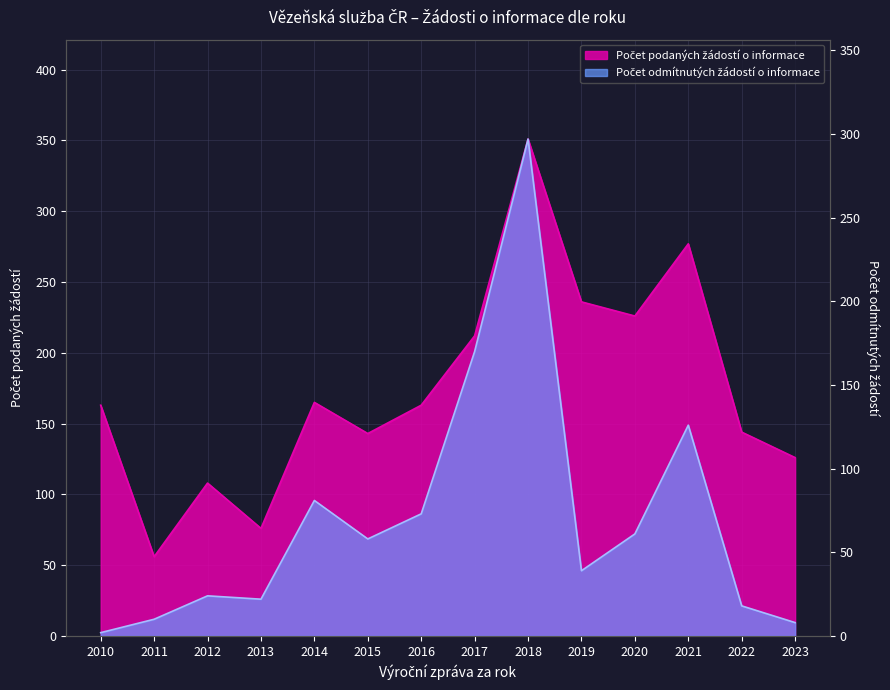

What value does the Počet podaných žádostí o informace series have at 2014, to the nearest 50?

150